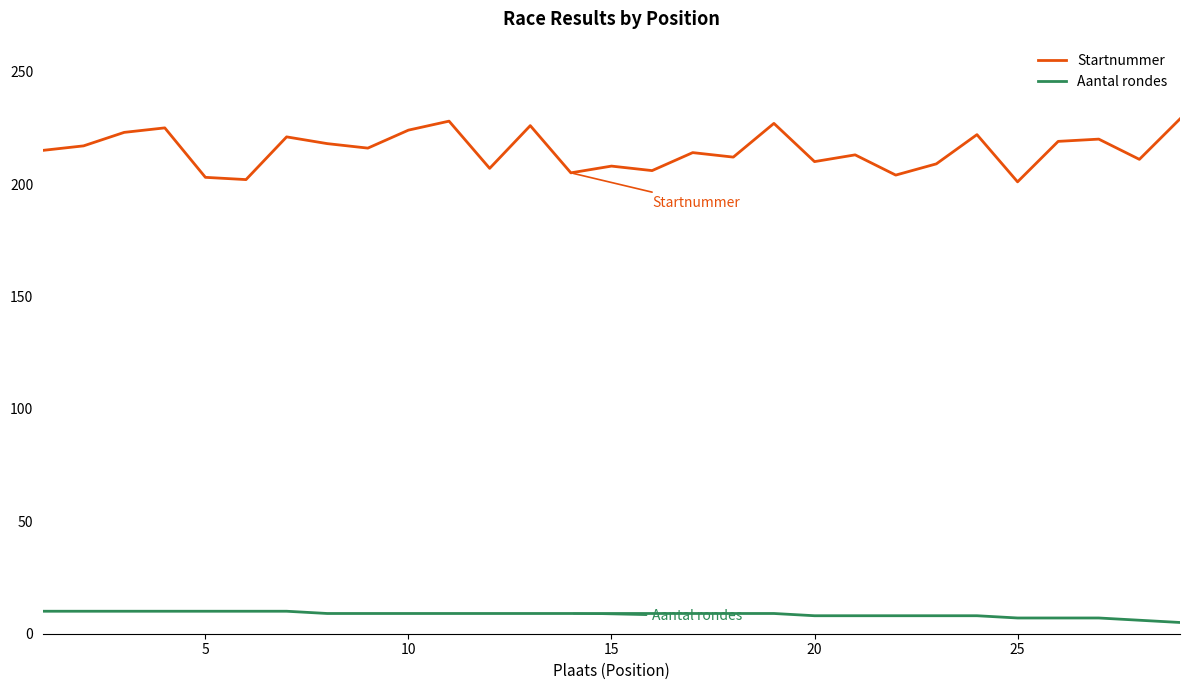

List the series in order of their overall mean, highest first.

Startnummer, Aantal rondes